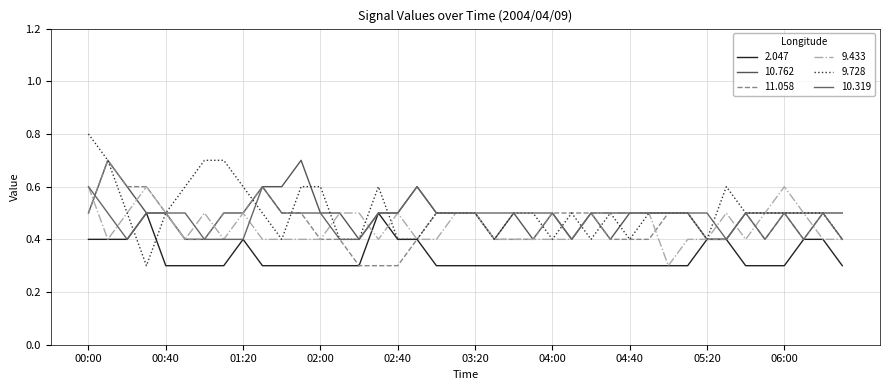

What is the label of the 34th point from the left?

05:30